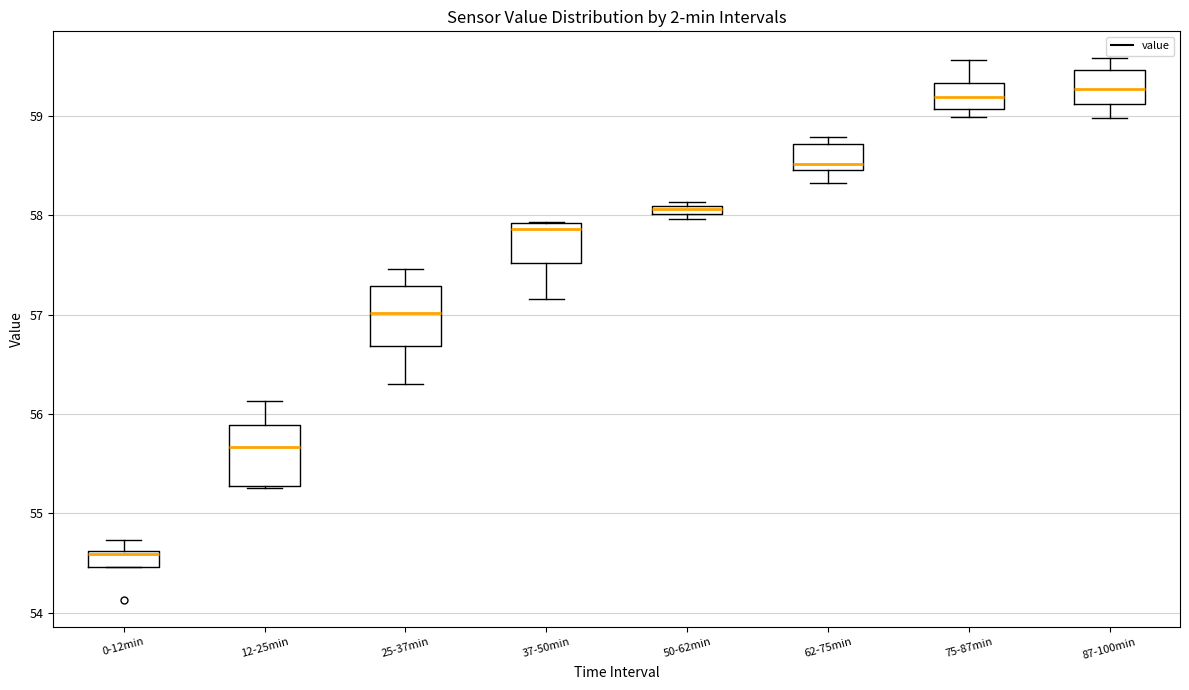

Where is the lower edge of the box for 37-50min on the y-axis? The values are not printed on the chart, so give them approximately, as read against the axis.

57.5